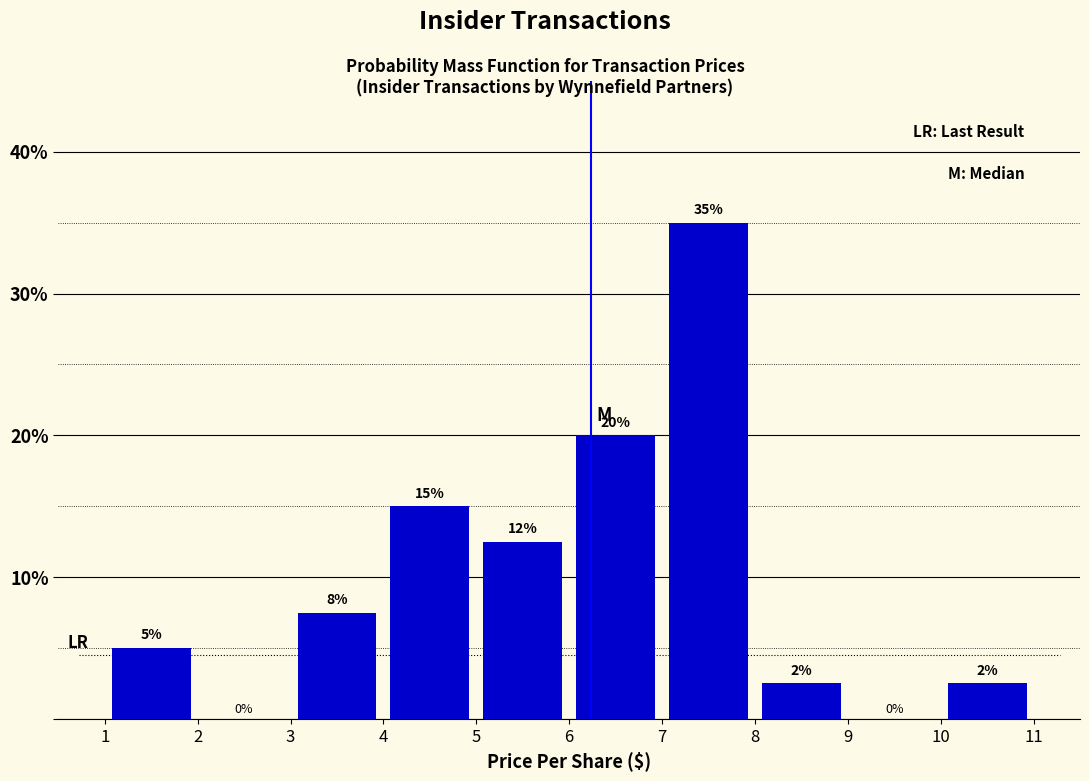

Which range on the x-axis has the tallest bar?

7 to 8